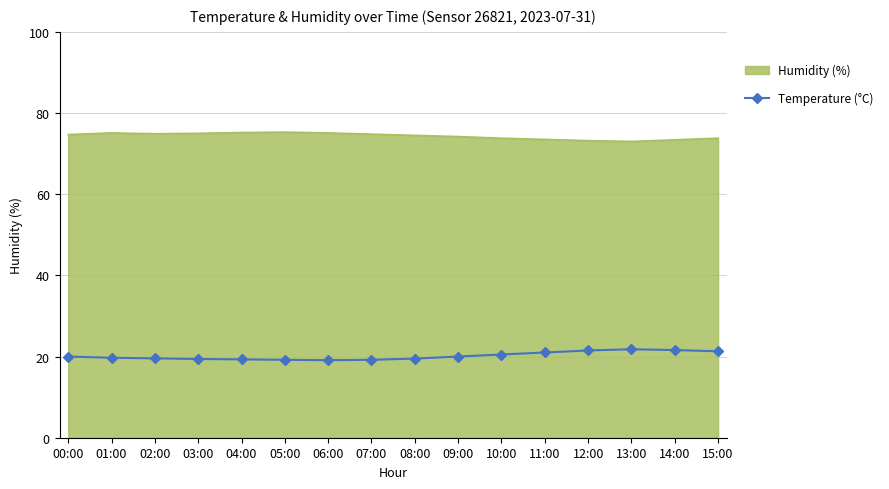

What is the maximum value shown in the chart?

75.3